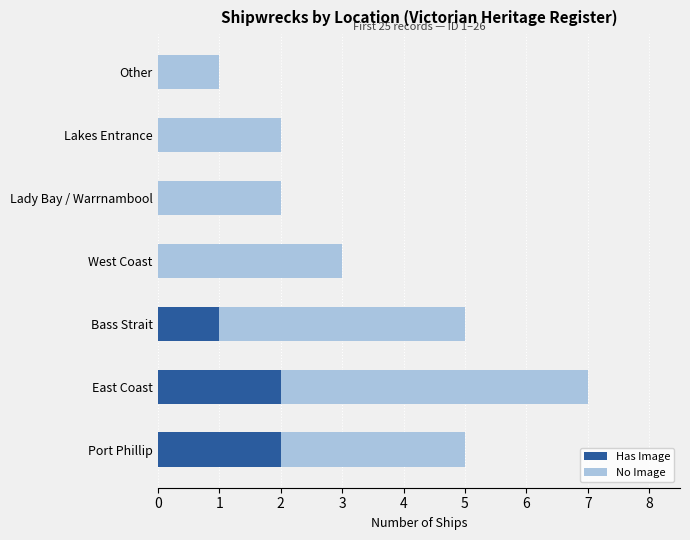

How many distinct data groups are displayed?

2